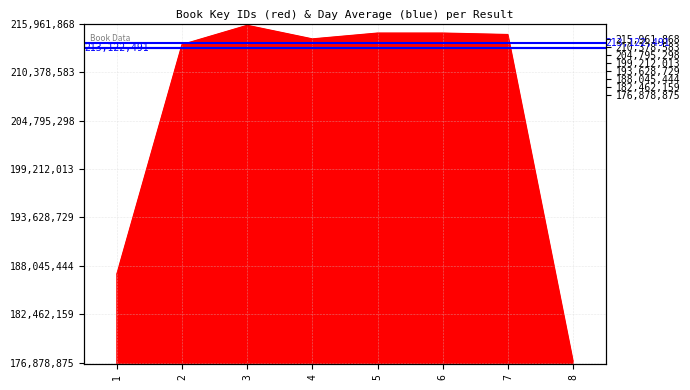

Where is the data nearest to the value 196401026?

1